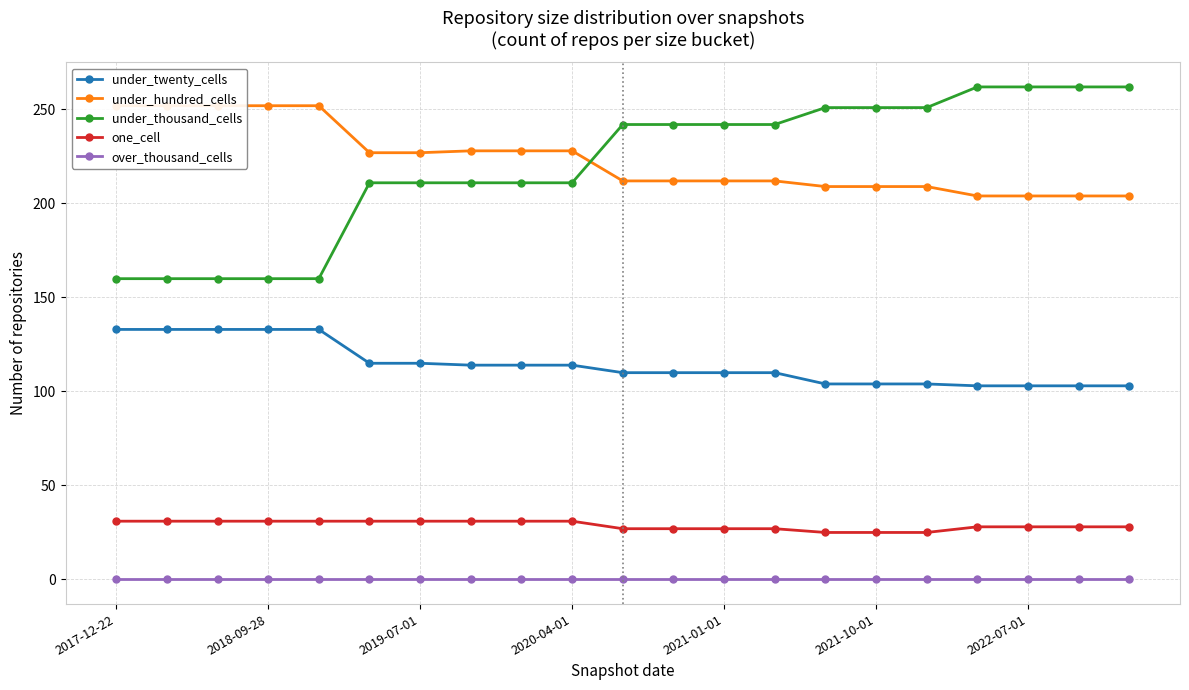

How many lines are shown in the chart?

5